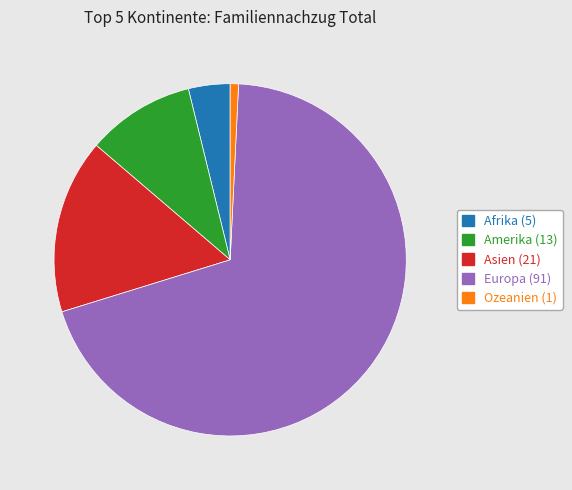

Is Europa the majority of the pie?

Yes